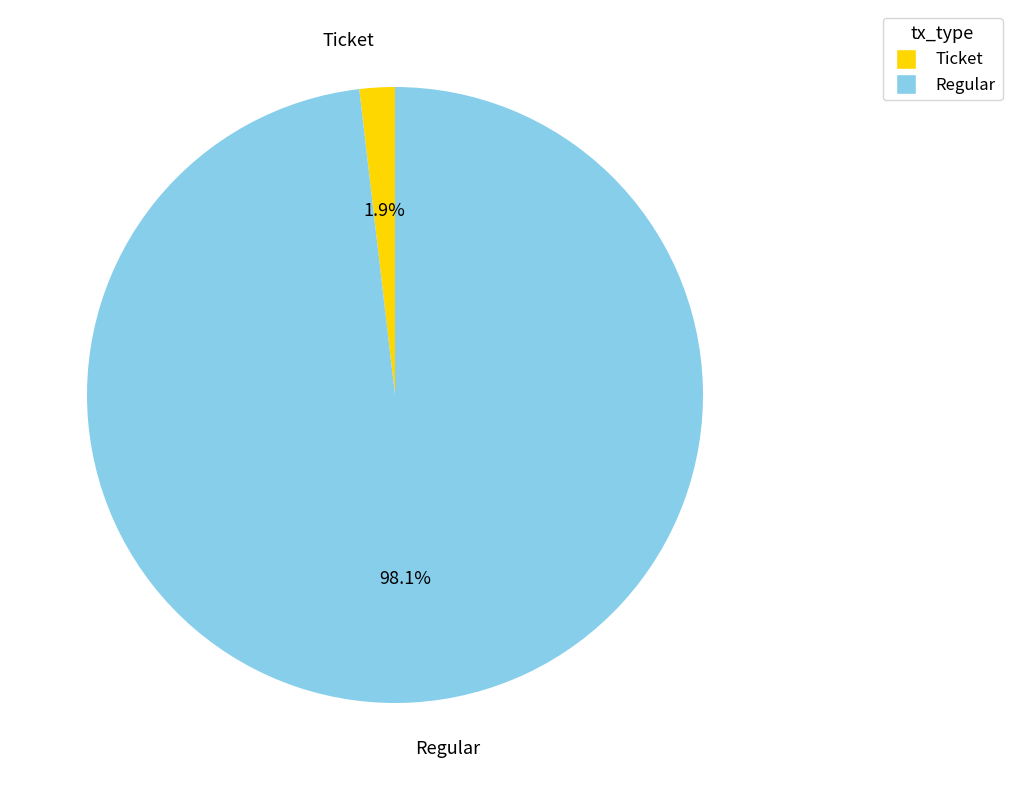

Which category has the biggest portion of the pie?

Regular